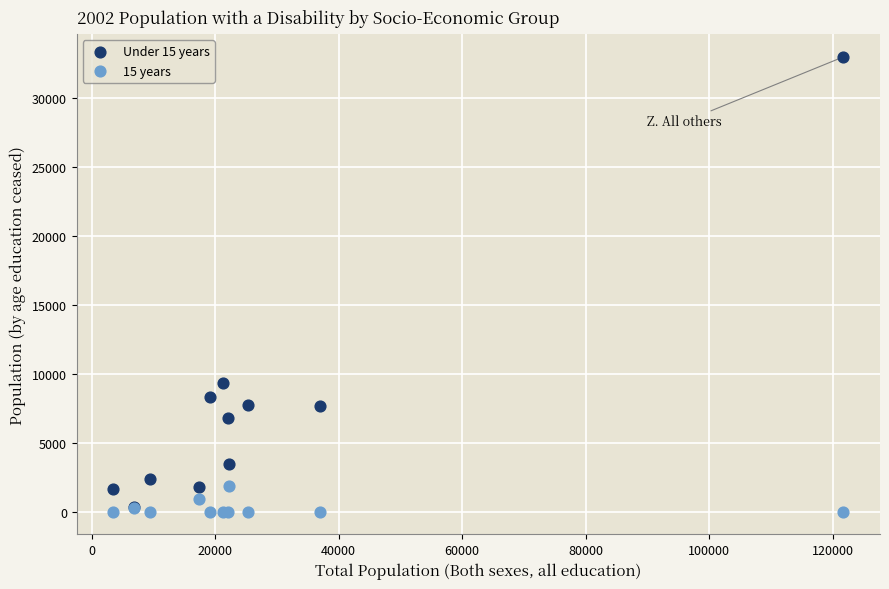

Which series contains the highest Y value?

Under 15 years